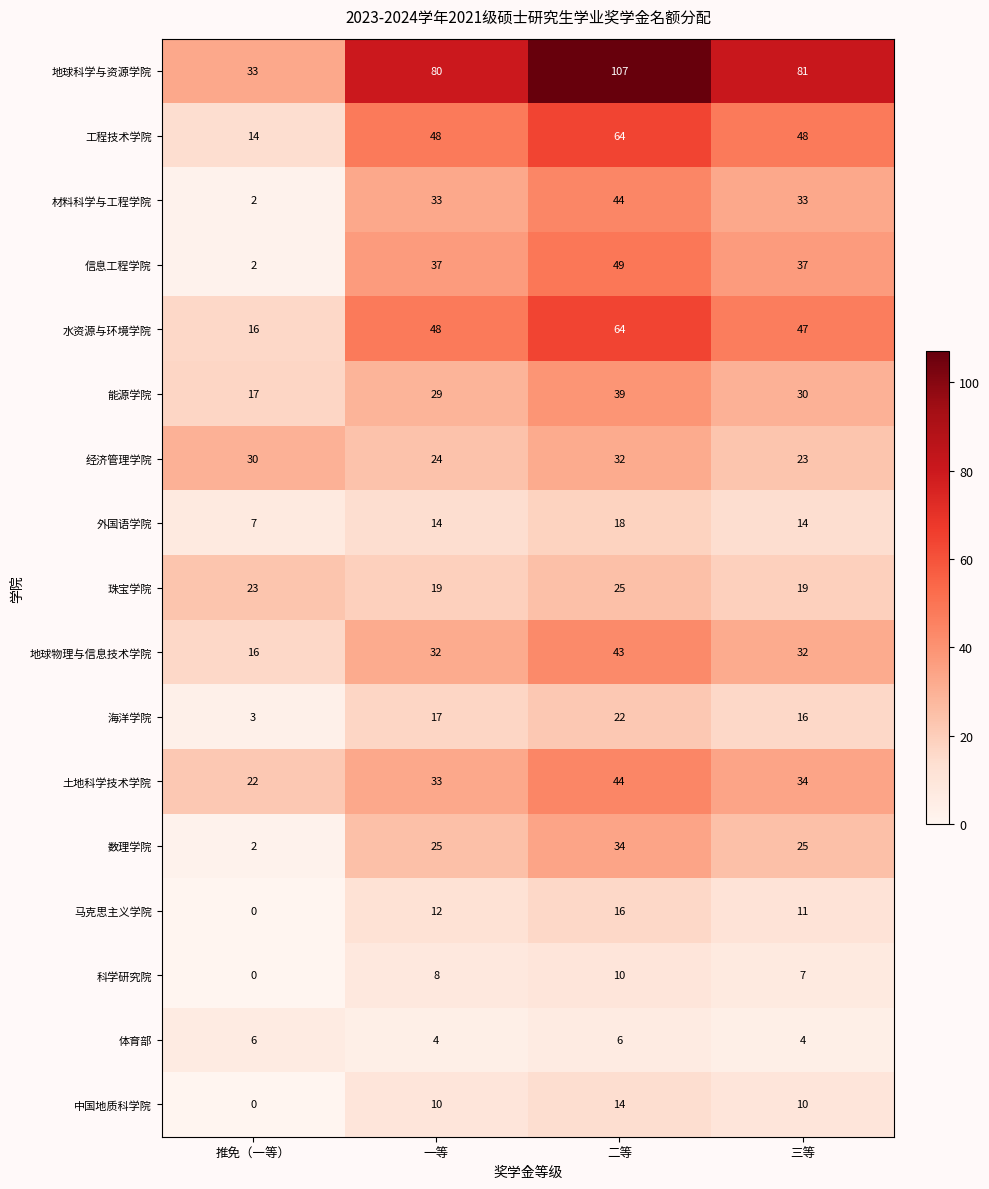

The 海洋学院 series shows 27 at 三等. True or false?

False